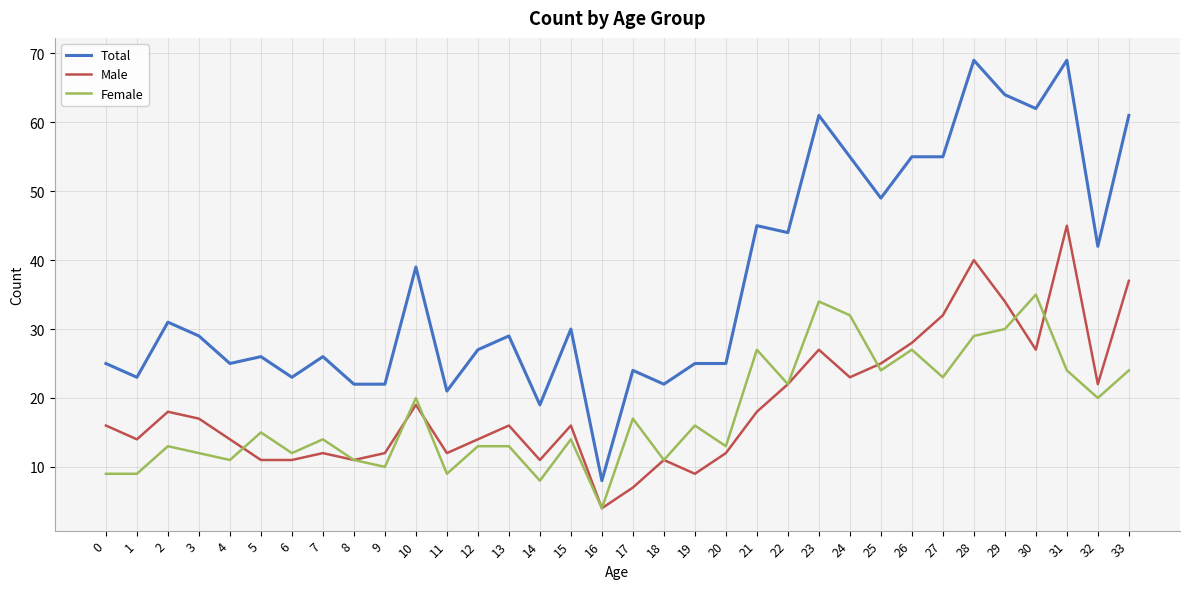

Reading left to right, transcribe all the data shown in this chart.

Total: 25	23	31	29	25	26	23	26	22	22	39	21	27	29	19	30	8	24	22	25	25	45	44	61	55	49	55	55	69	64	62	69	42	61
Male: 16	14	18	17	14	11	11	12	11	12	19	12	14	16	11	16	4	7	11	9	12	18	22	27	23	25	28	32	40	34	27	45	22	37
Female: 9	9	13	12	11	15	12	14	11	10	20	9	13	13	8	14	4	17	11	16	13	27	22	34	32	24	27	23	29	30	35	24	20	24